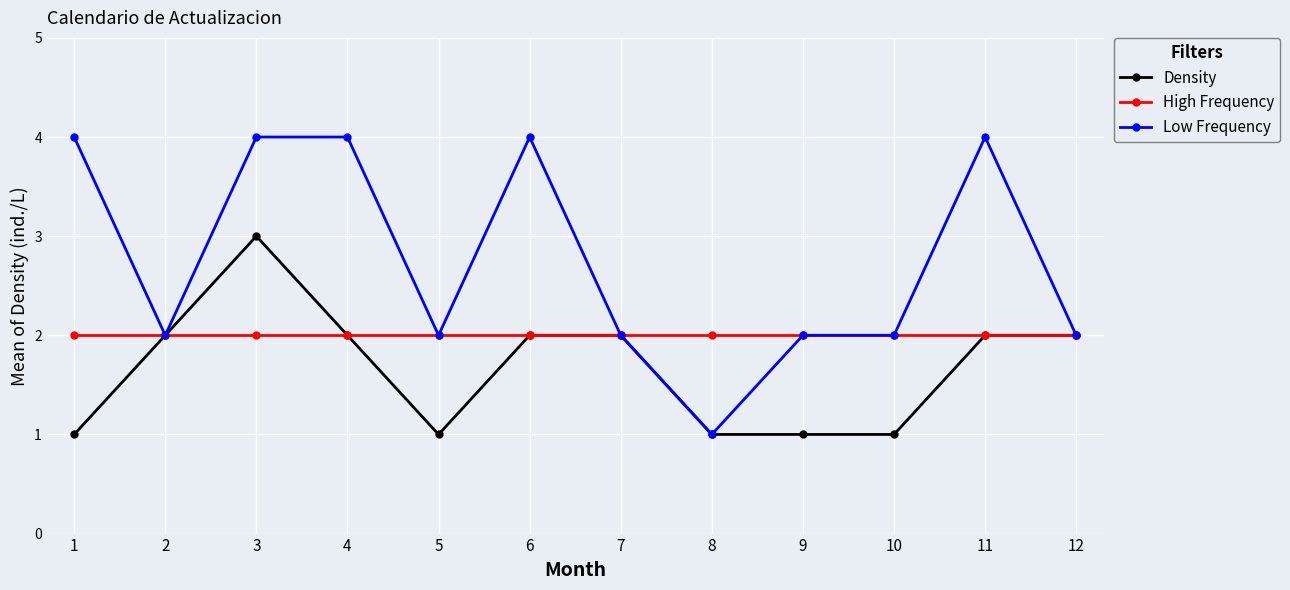

What is the value of the High Frequency point at the 5th from the left?

2